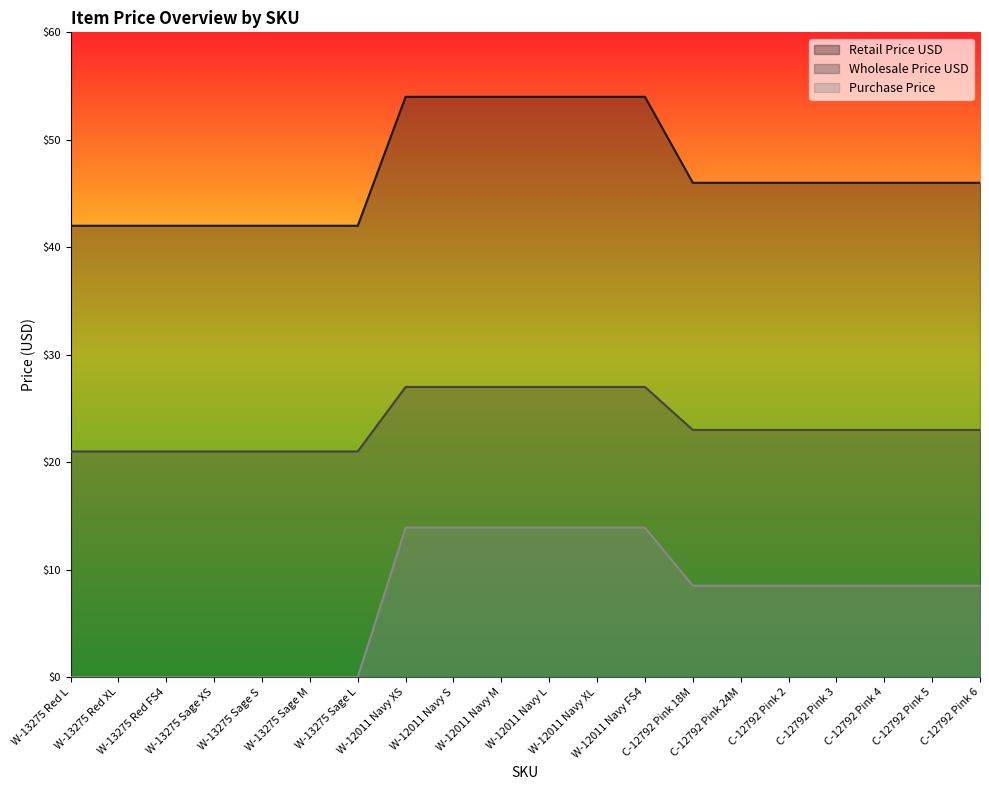

True or false: Purchase Price and Retail Price USD intersect in this chart.

False